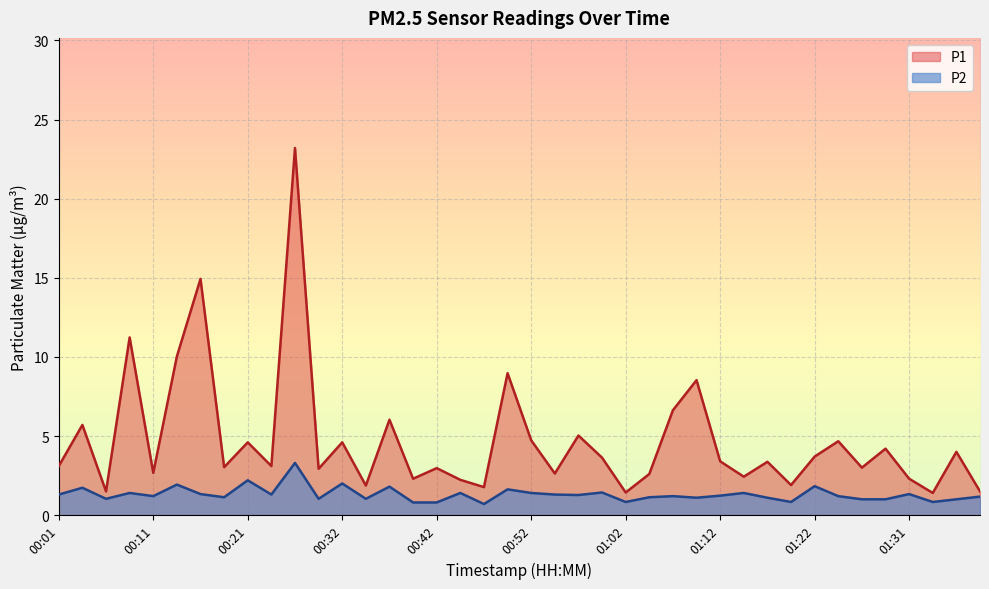

Which series changed the most between 01:04 and 01:24?

P1